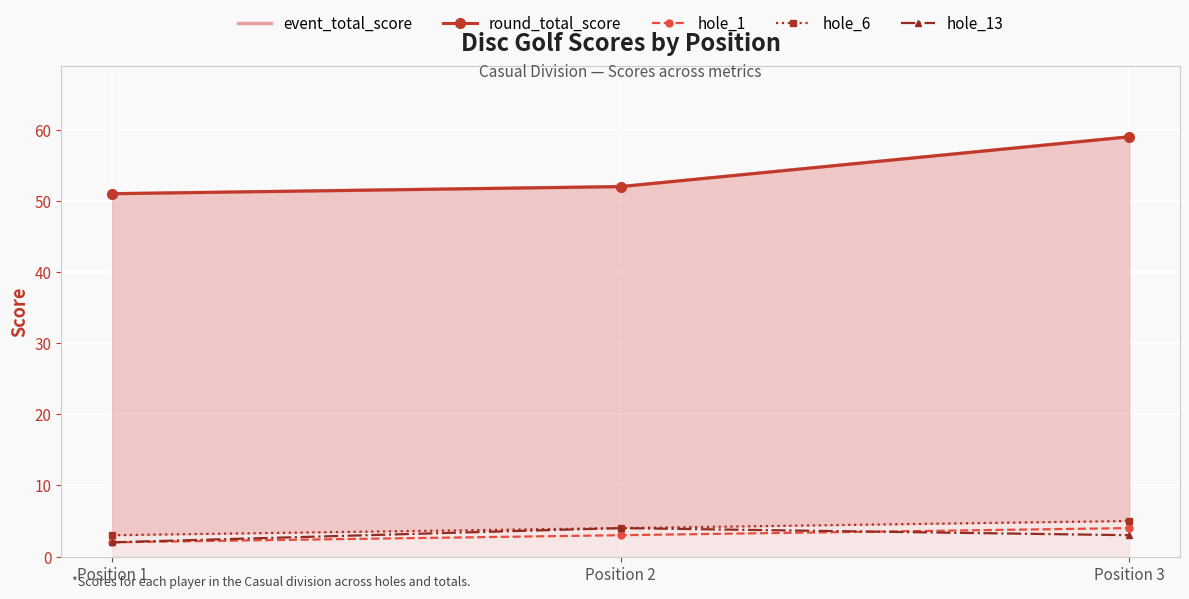

Reading left to right, extract all data points from this chart.

event_total_score: 51	52	59
round_total_score: 51	52	59
hole_1: 2	3	4
hole_6: 3	4	5
hole_13: 2	4	3